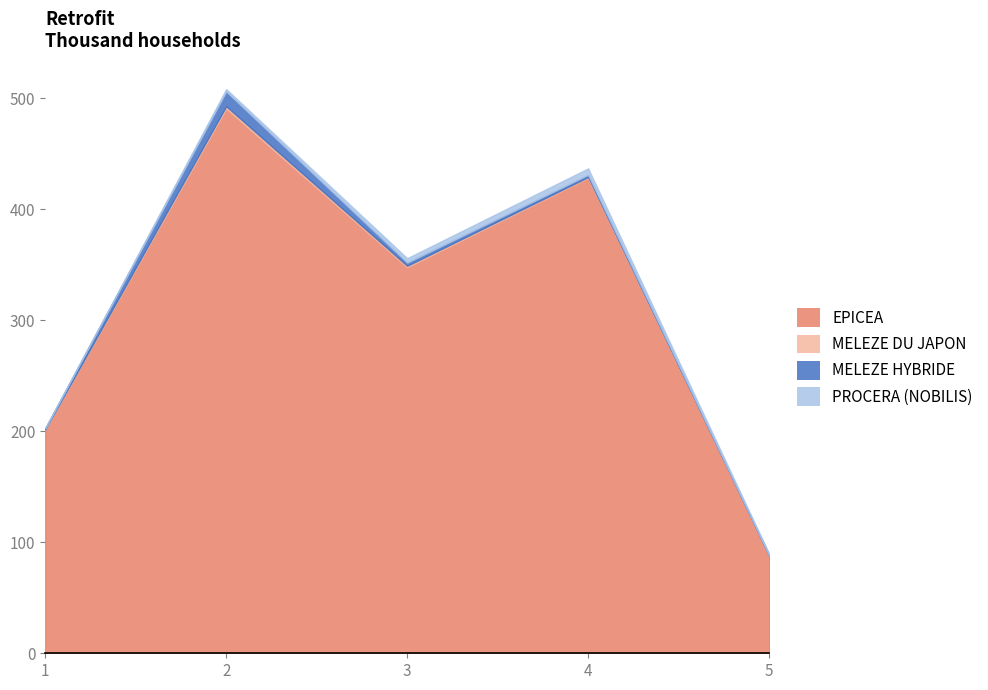

Rank the series by their maximum value, from lowest to highest.

MELEZE DU JAPON, PROCERA (NOBILIS), MELEZE HYBRIDE, EPICEA